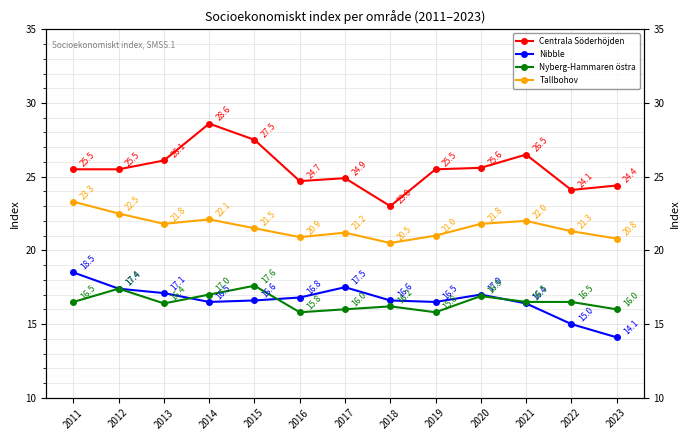

What is the value of the Nyberg-Hammaren östra point at the 3rd from the left?

16.4